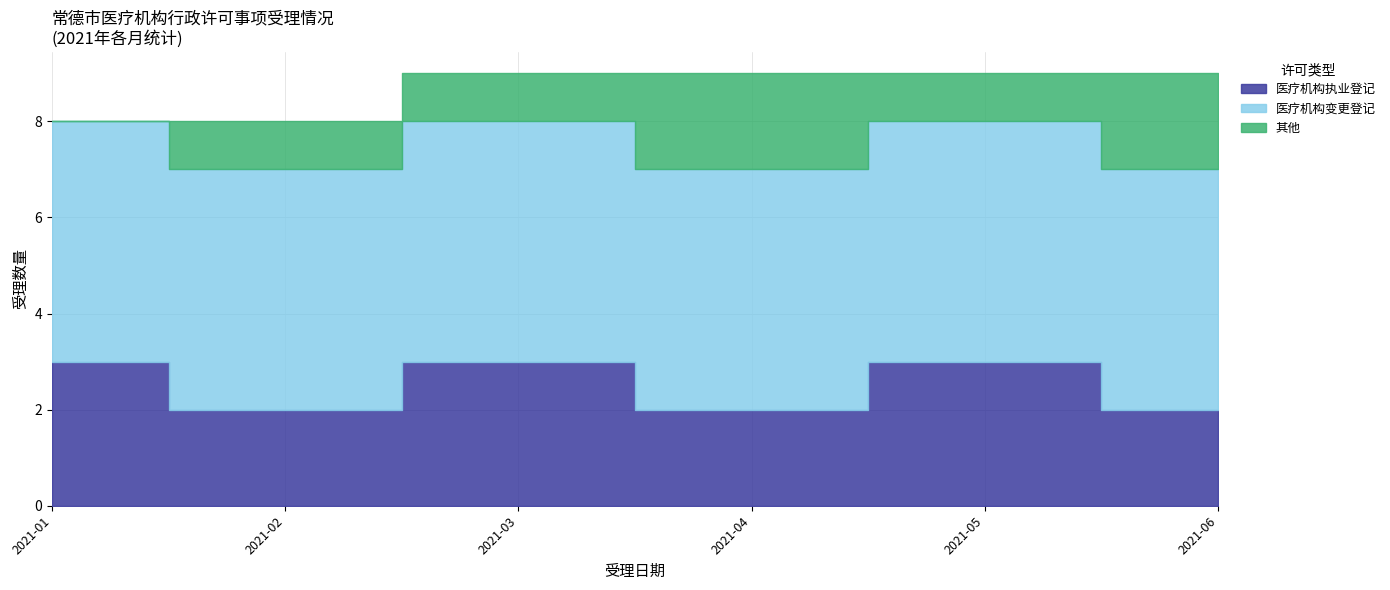

What is the minimum value for 医疗机构变更登记?

5